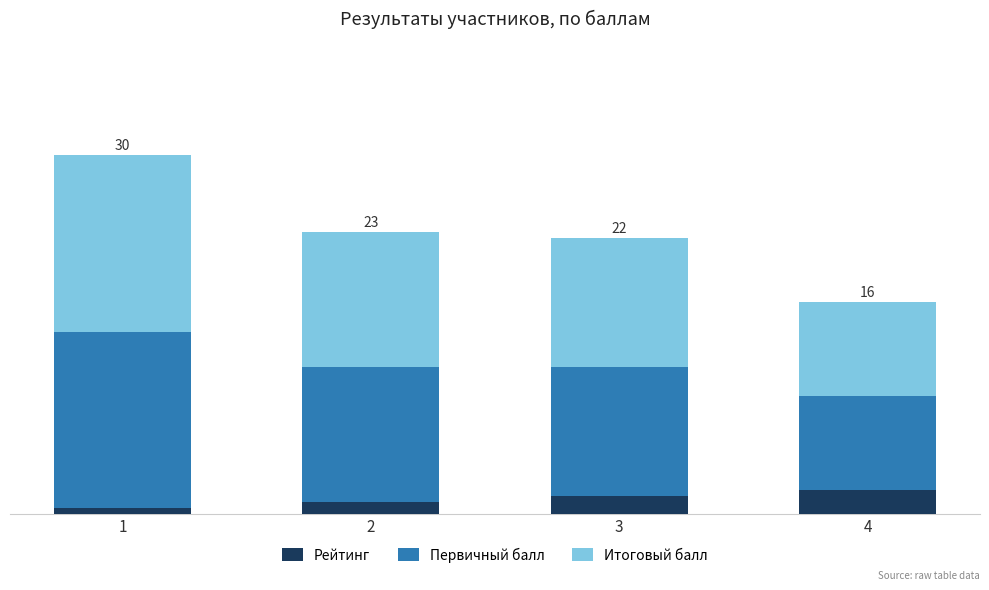

What is the difference between the maximum and second lowest values in the Рейтинг series?

2